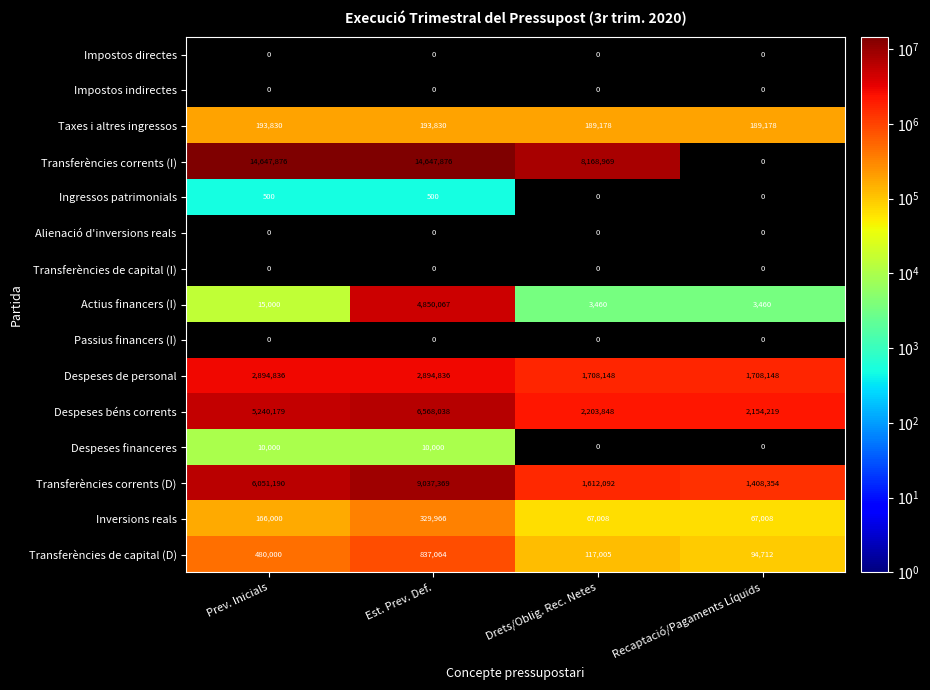

Between Est. Prev. Def. and Prev. Inicials, which is larger?

Prev. Inicials